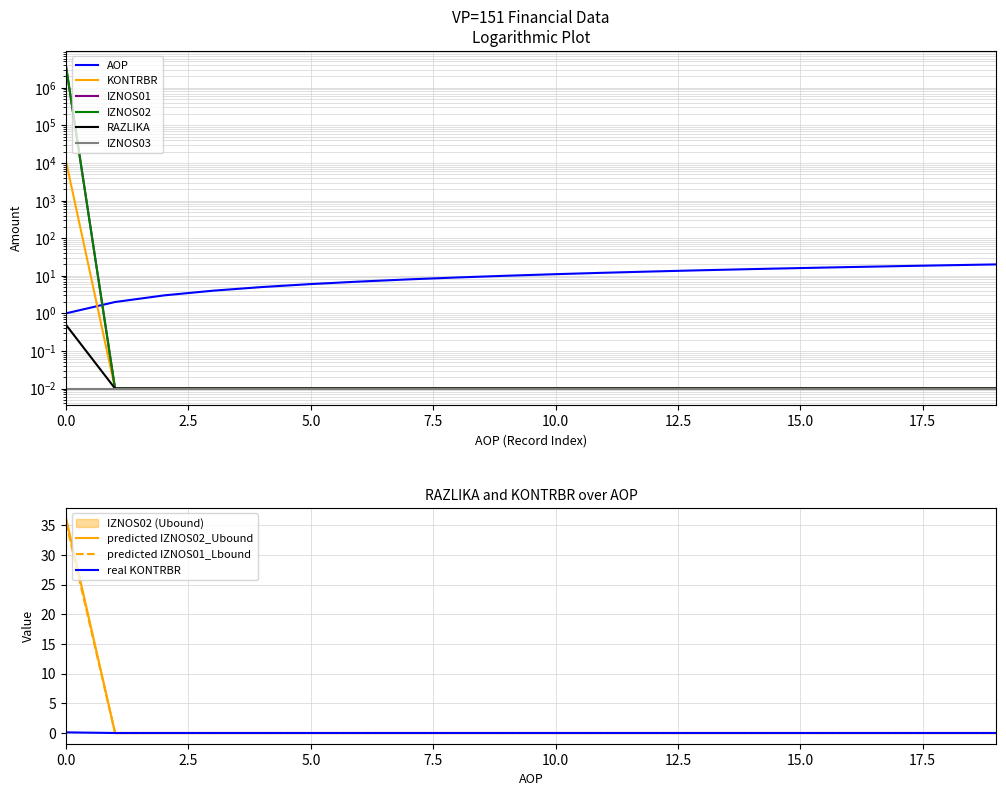

True or false: real KONTRBR has a value of 0.1 at 0.0.

True